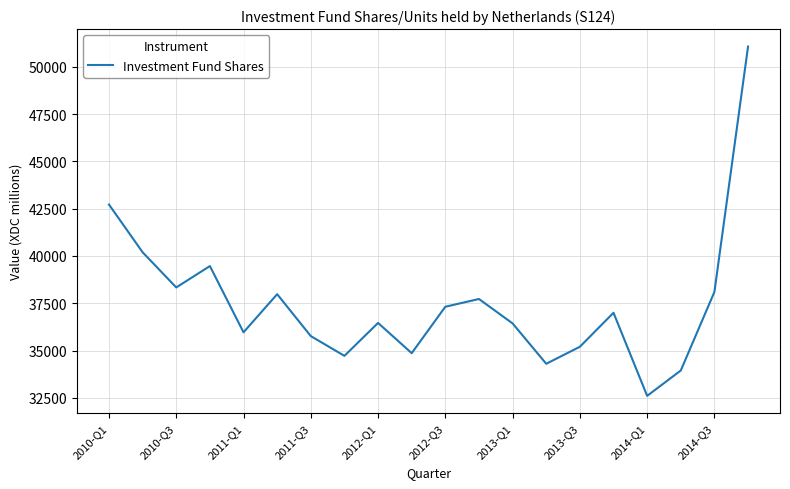

What is the smallest value displayed?

32603